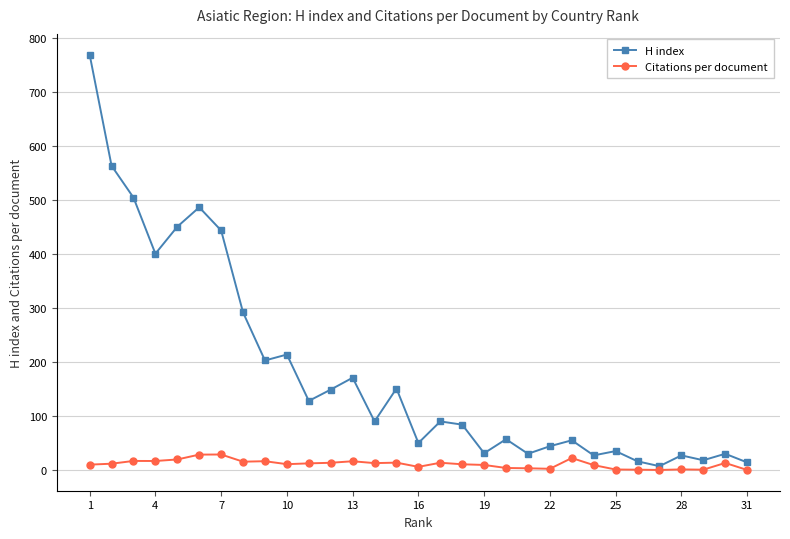

How many interior local valleys does the H index series have?

10